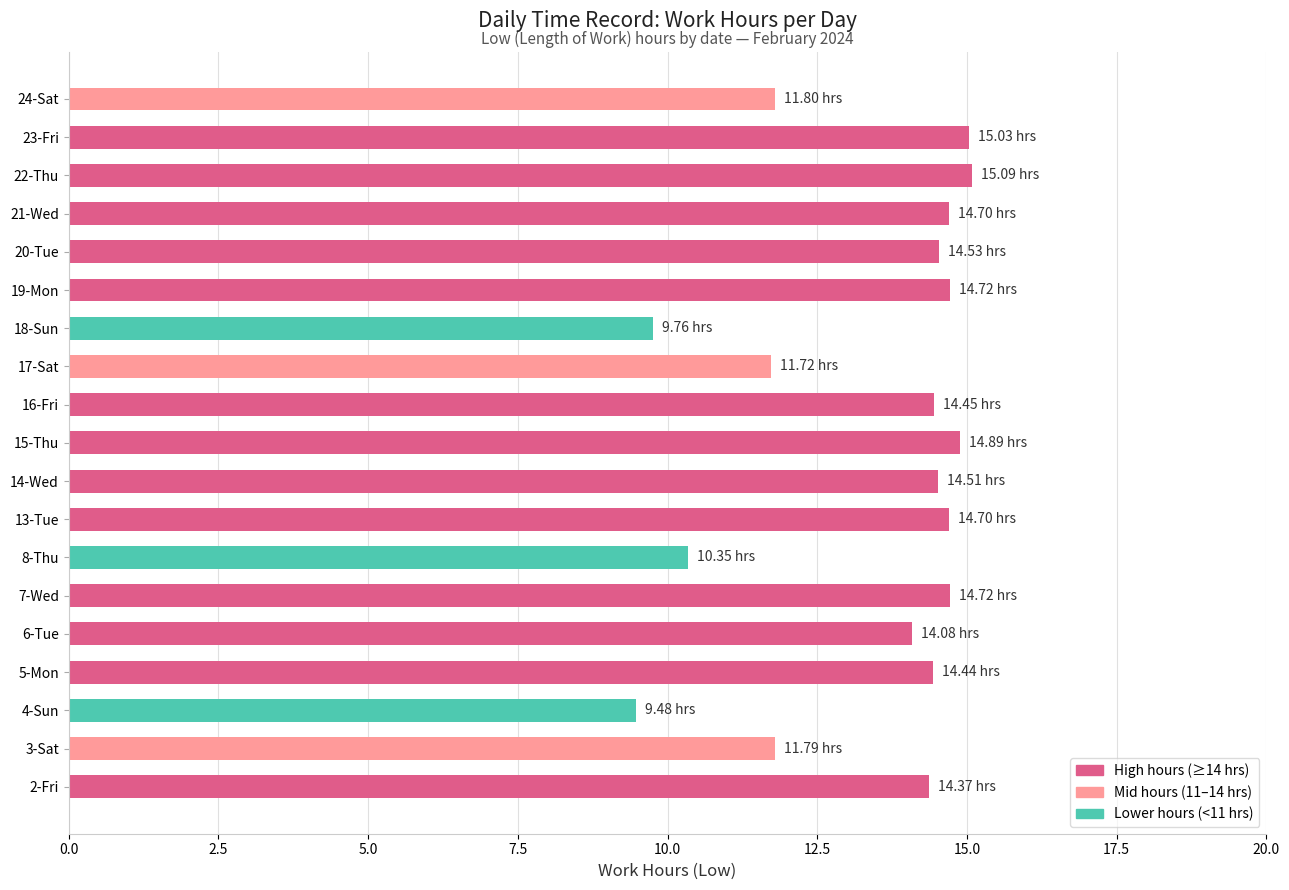

What is the minimum value shown in the chart?

9.5